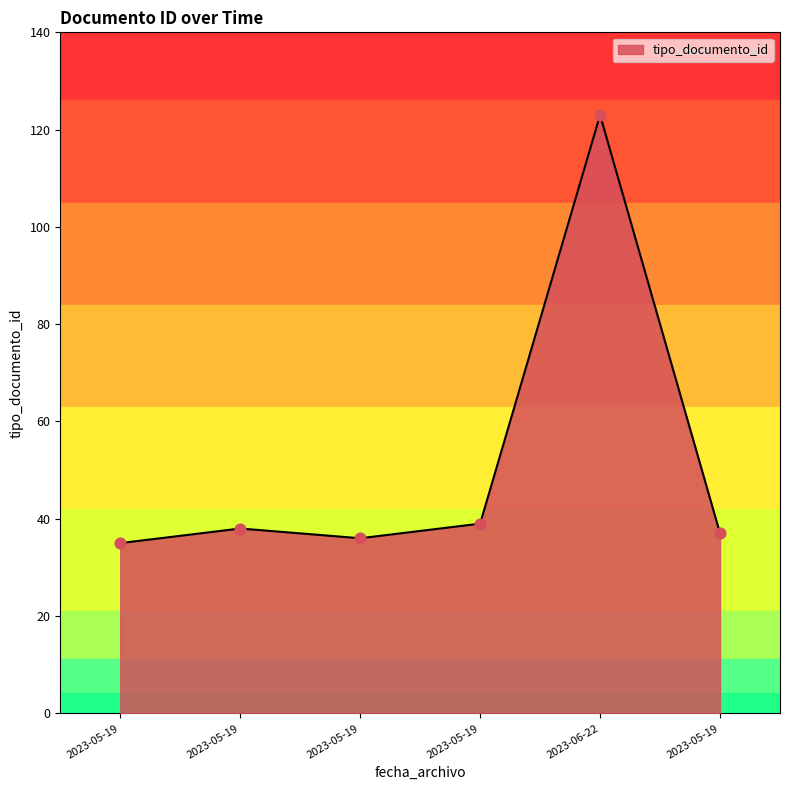

How many categories are shown in the chart?

6